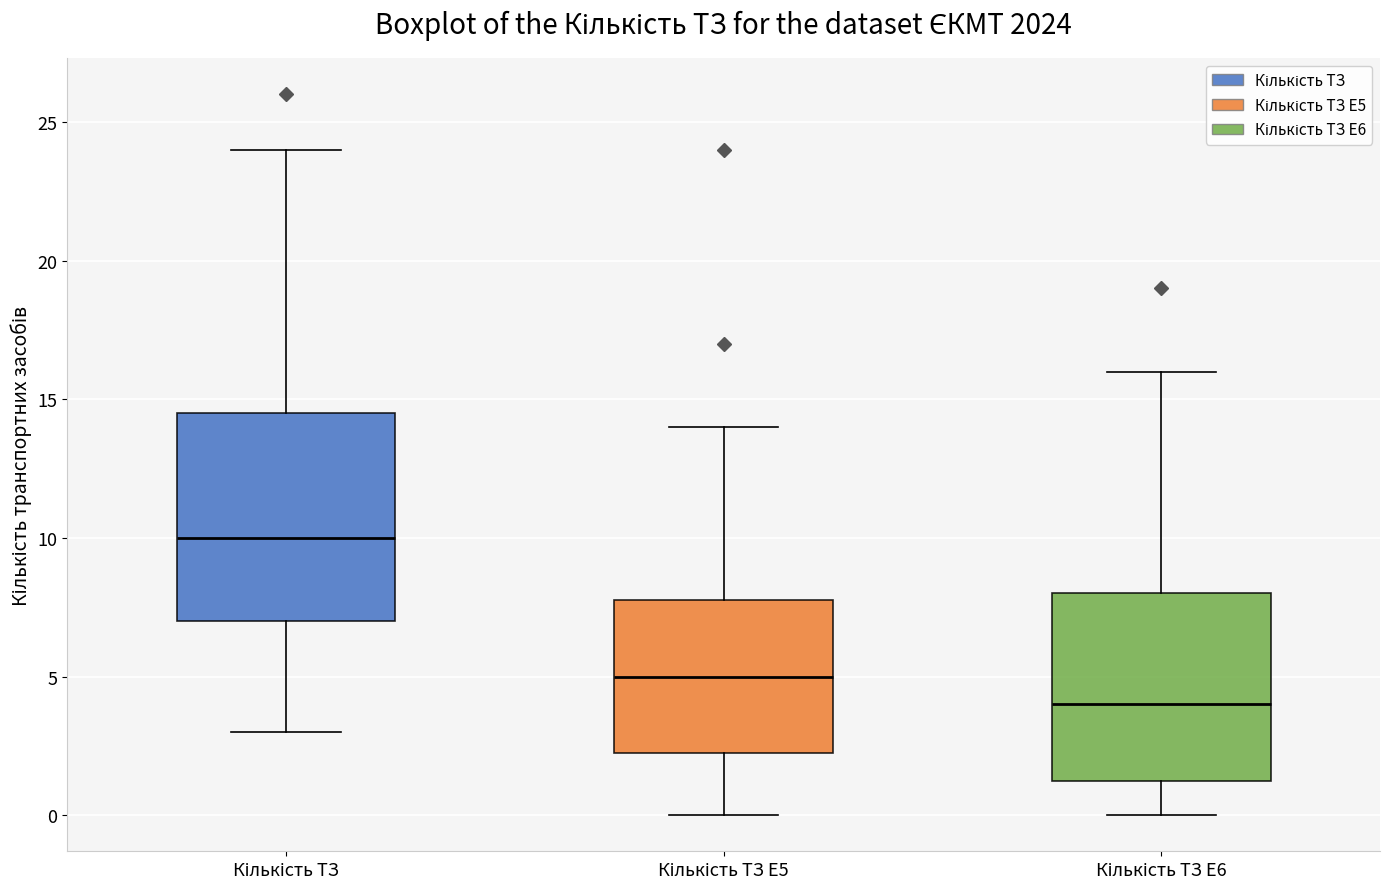

Reading left to right, transcribe this box plot: for each box, give where its median line is, the range the box spans, and where its two whiskers end, as read against the y-axis. The values are not printed on the chart, so give them approximately, as read against the axis.

Кількість ТЗ: median 10.0, box 7.0 to 14.5, whiskers 3.0 to 24.0
Кількість ТЗ E5: median 5.0, box 2.5 to 8.0, whiskers 0.0 to 14.0
Кількість ТЗ E6: median 4.0, box 1.5 to 8.0, whiskers 0.0 to 16.0